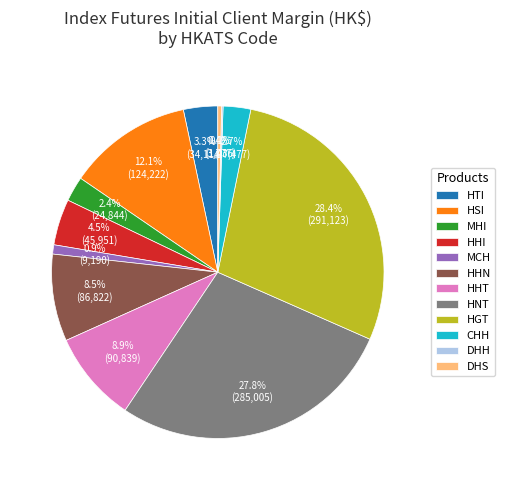

What portion of the pie excludes HSI?

87.9%